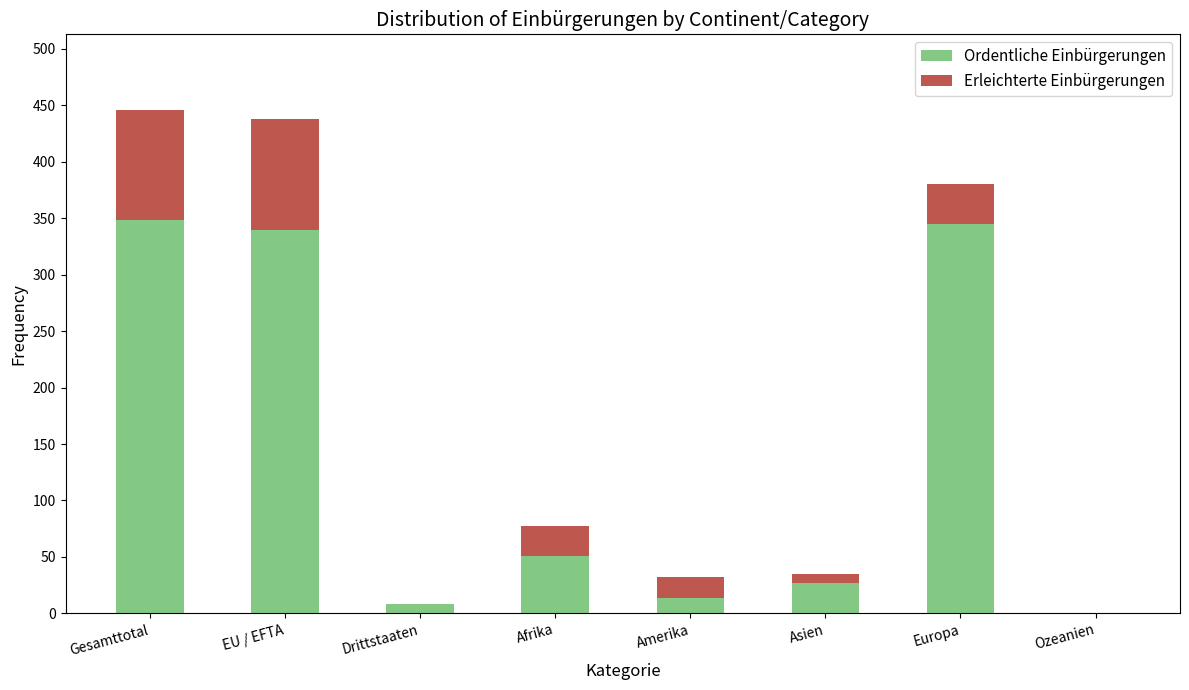

Does the chart contain stacked bars?

Yes